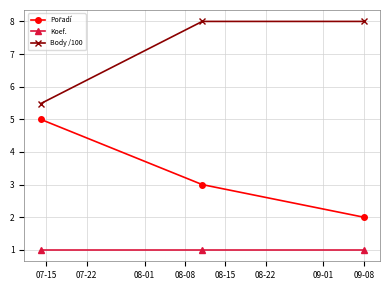

What is the average value of the Body /100 series?

7.2